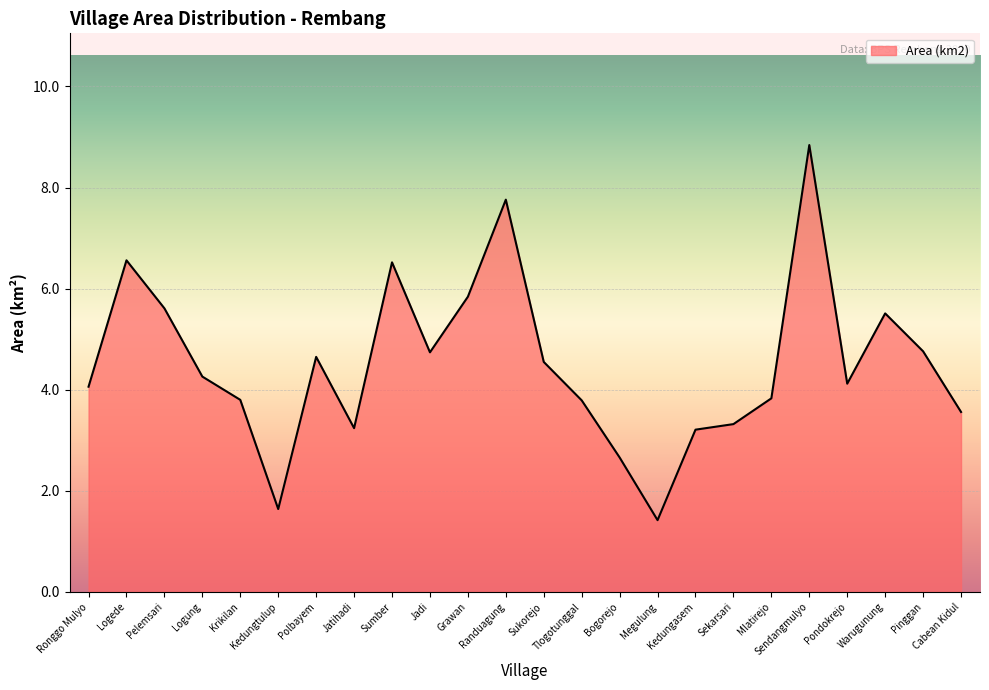

What is the change in value from Pondokrejo to Warugunung?

+1.4